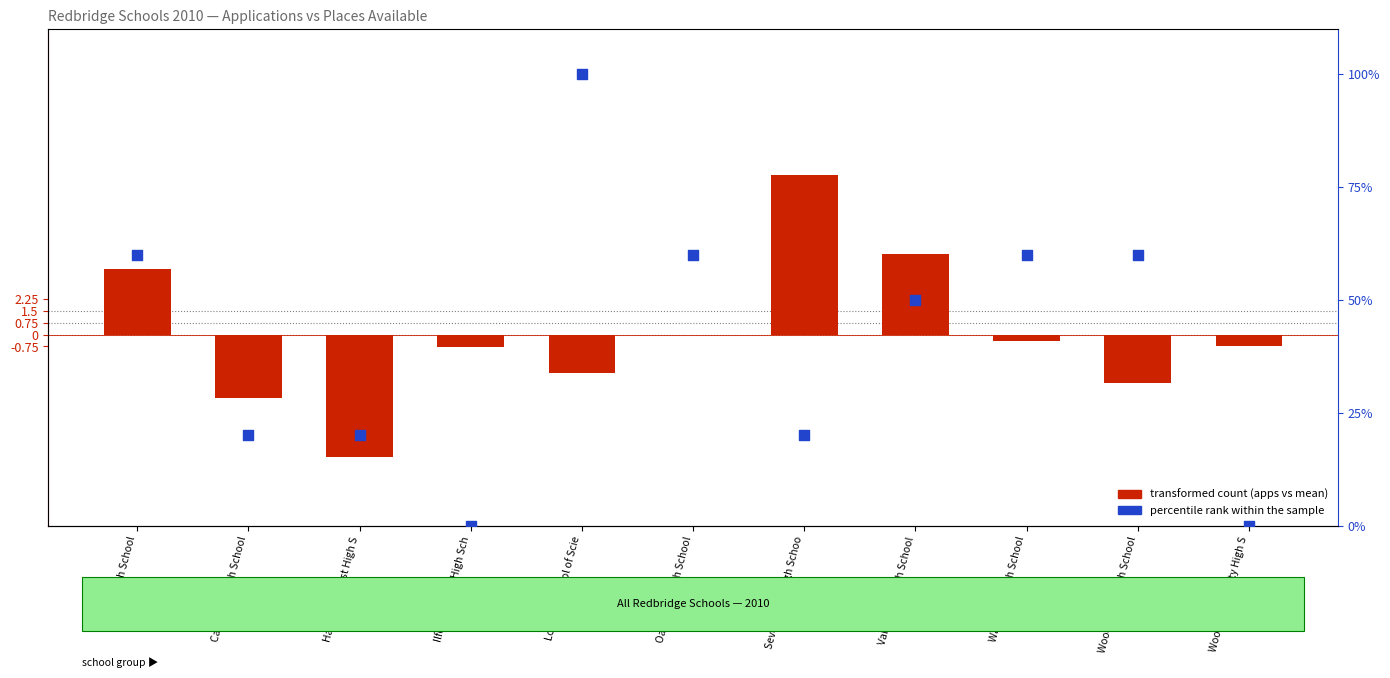

What are all the series names shown in the legend?

transformed count (apps vs mean), percentile rank within the sample